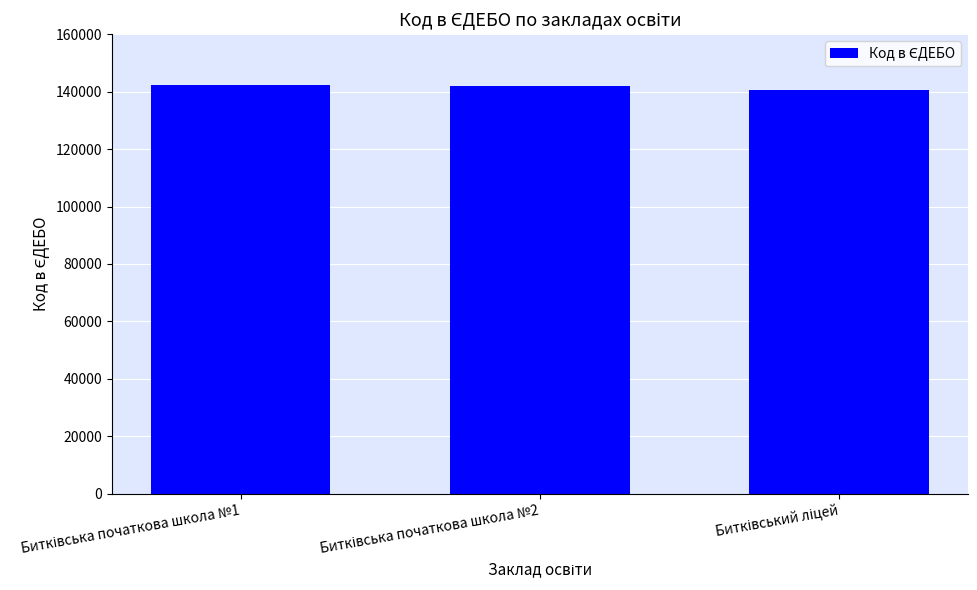

What is the smallest value displayed?

140672